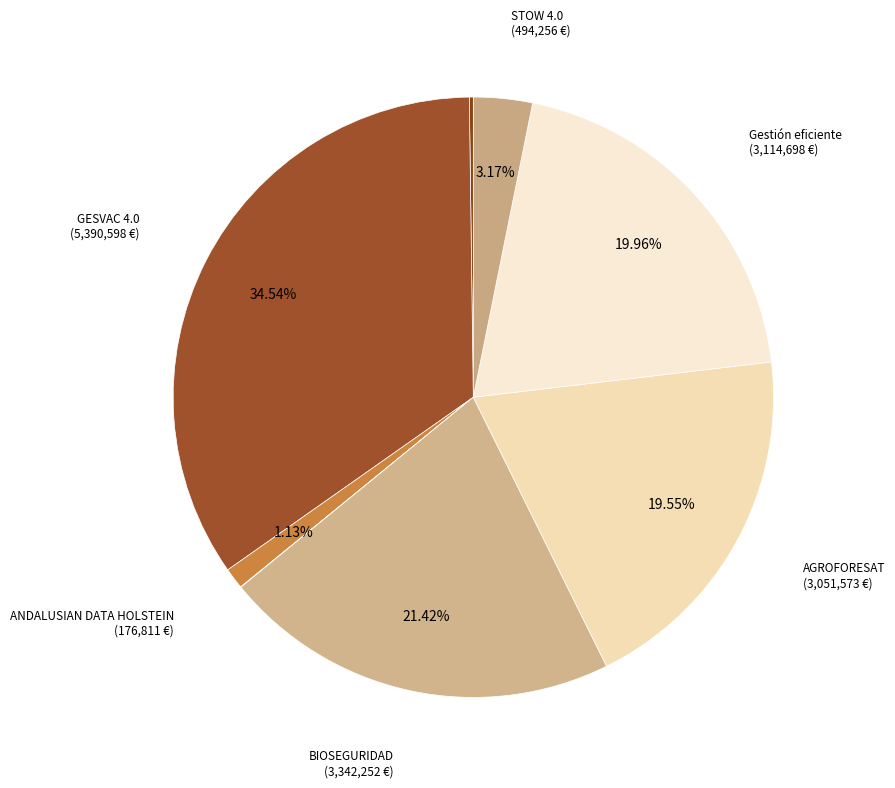

How many segments does this pie chart have?

8